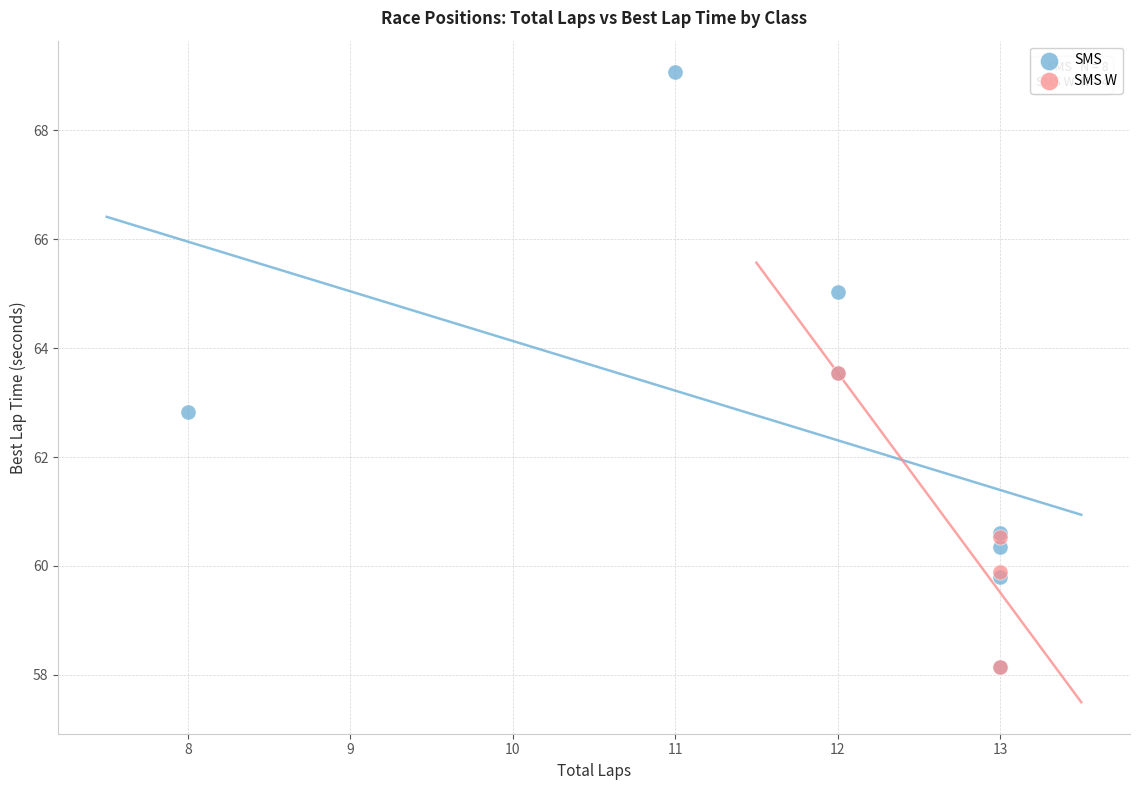

Which series has the widest spread of Y values?

SMS